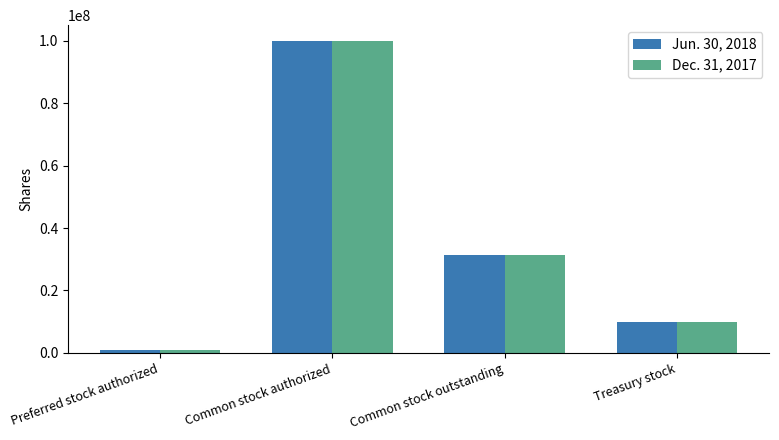

How many categories are shown in the chart?

4